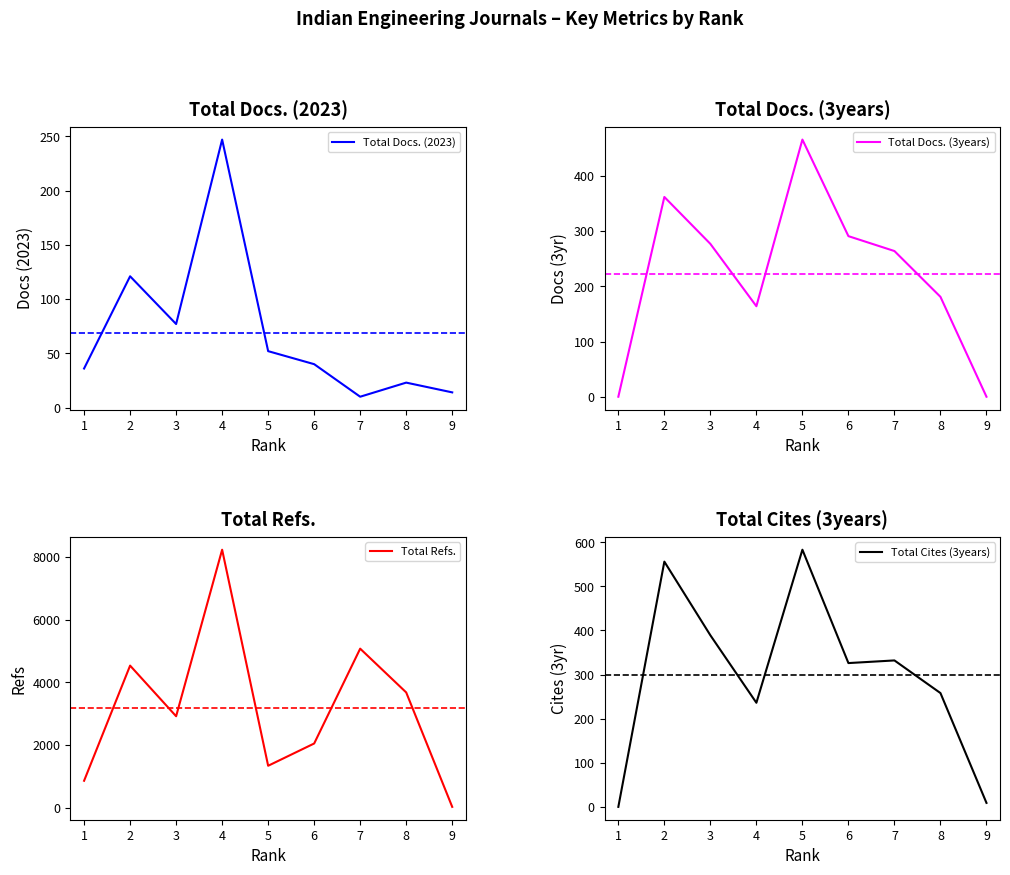

Is it true that Total Docs. (2023) equals 58 at 6?

False